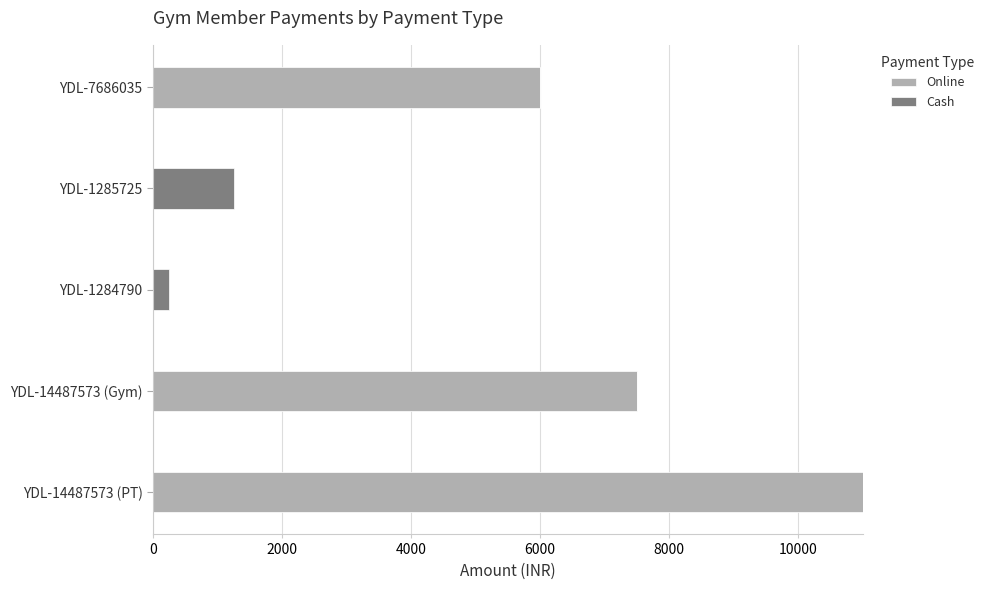

The Online series shows 0 at YDL-1284790. True or false?

True